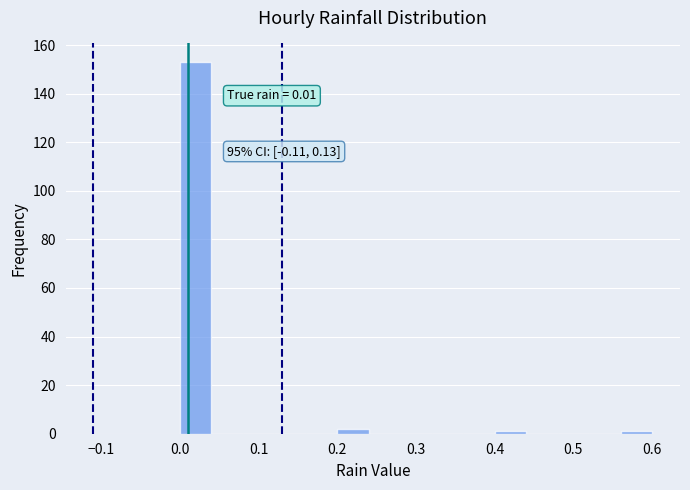

Over which range of the x-axis is the bar tallest?

0.00 to 0.04